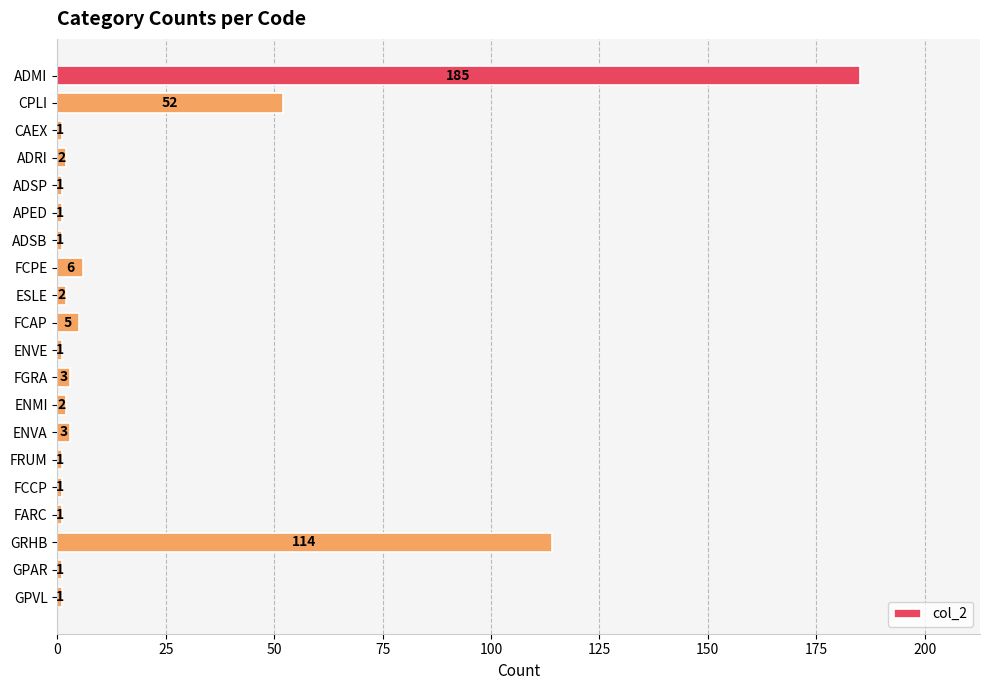

The chart shows a value of 1 at FCCP. True or false?

True